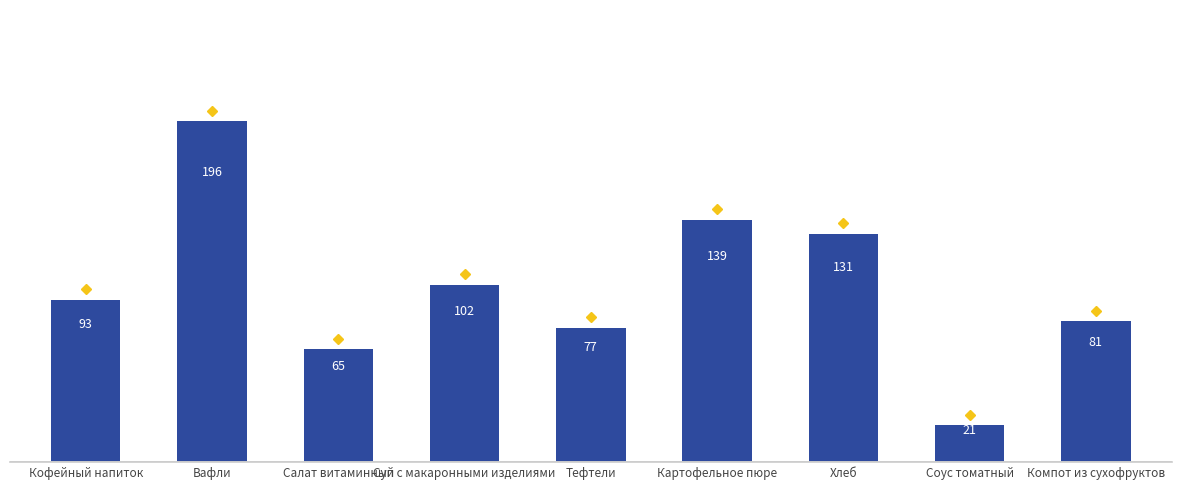

What is the label of the 3rd bar from the left?

Салат витаминный